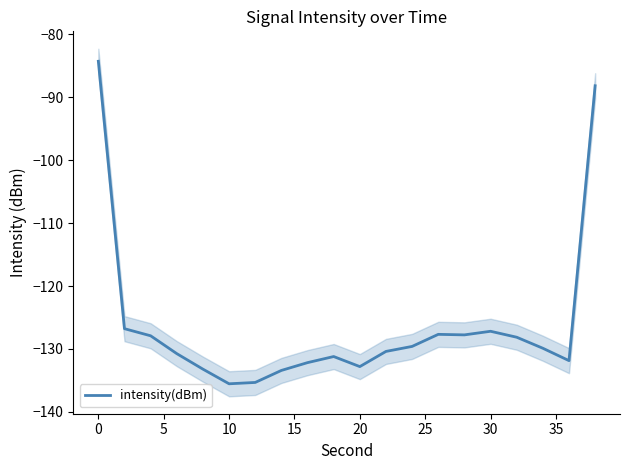

The value at 11 is -61.5. True or false?

False